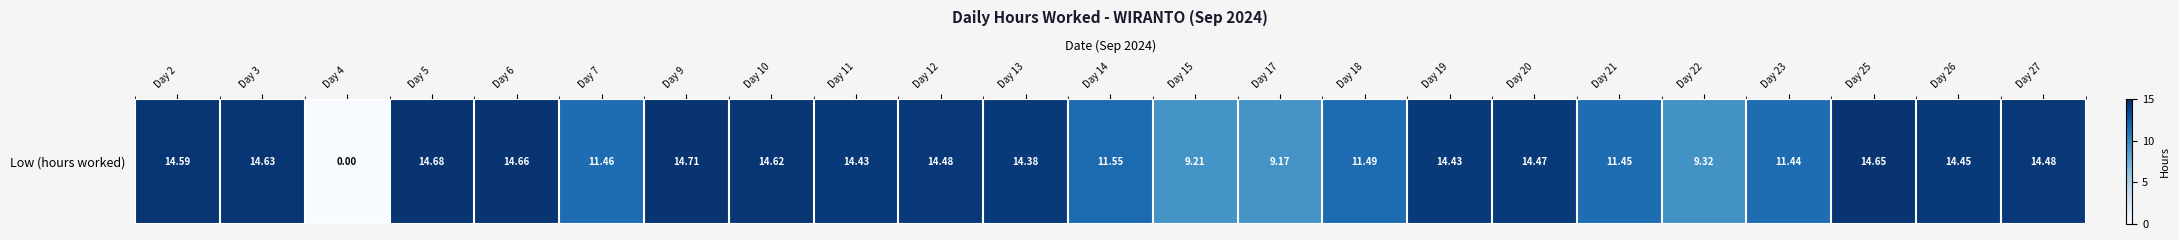

List the labels in order of value, smallest first.

Day 4, Day 17, Day 15, Day 22, Day 23, Day 21, Day 7, Day 18, Day 14, Day 13, Day 11, Day 19, Day 26, Day 20, Day 12, Day 27, Day 2, Day 10, Day 3, Day 25, Day 6, Day 5, Day 9